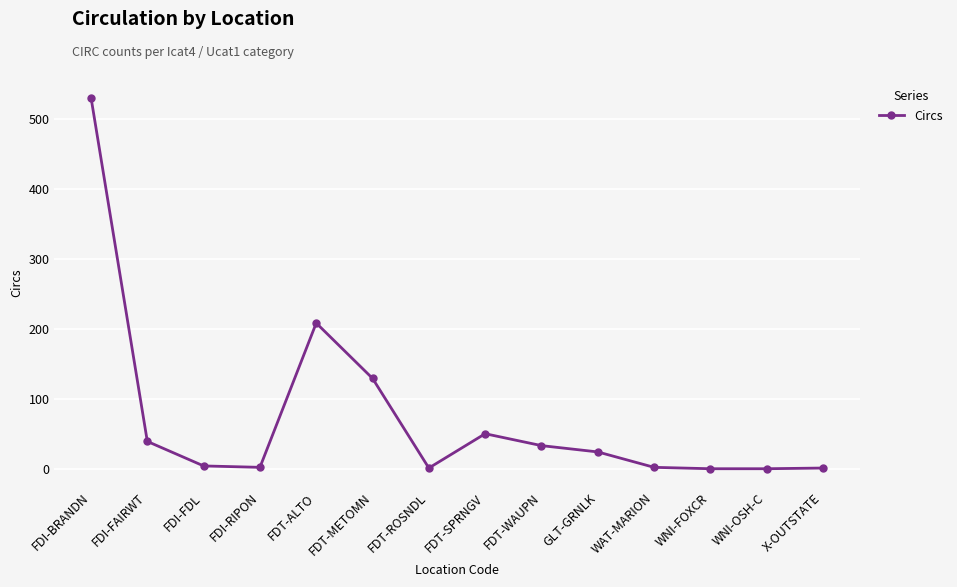

The value at FDT-ALTO is 77. True or false?

False